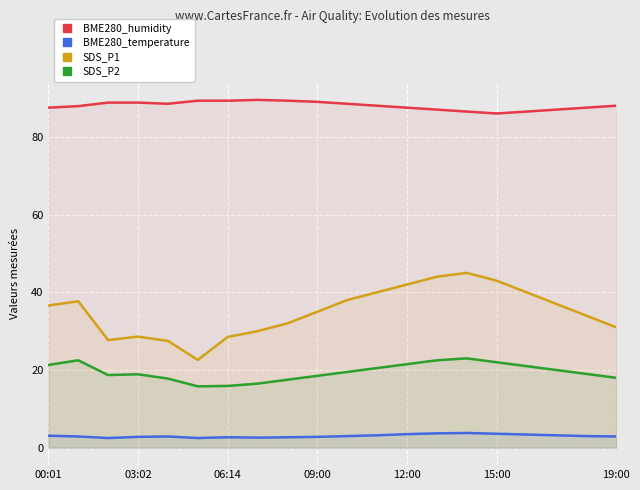

How many lines are shown in the chart?

4